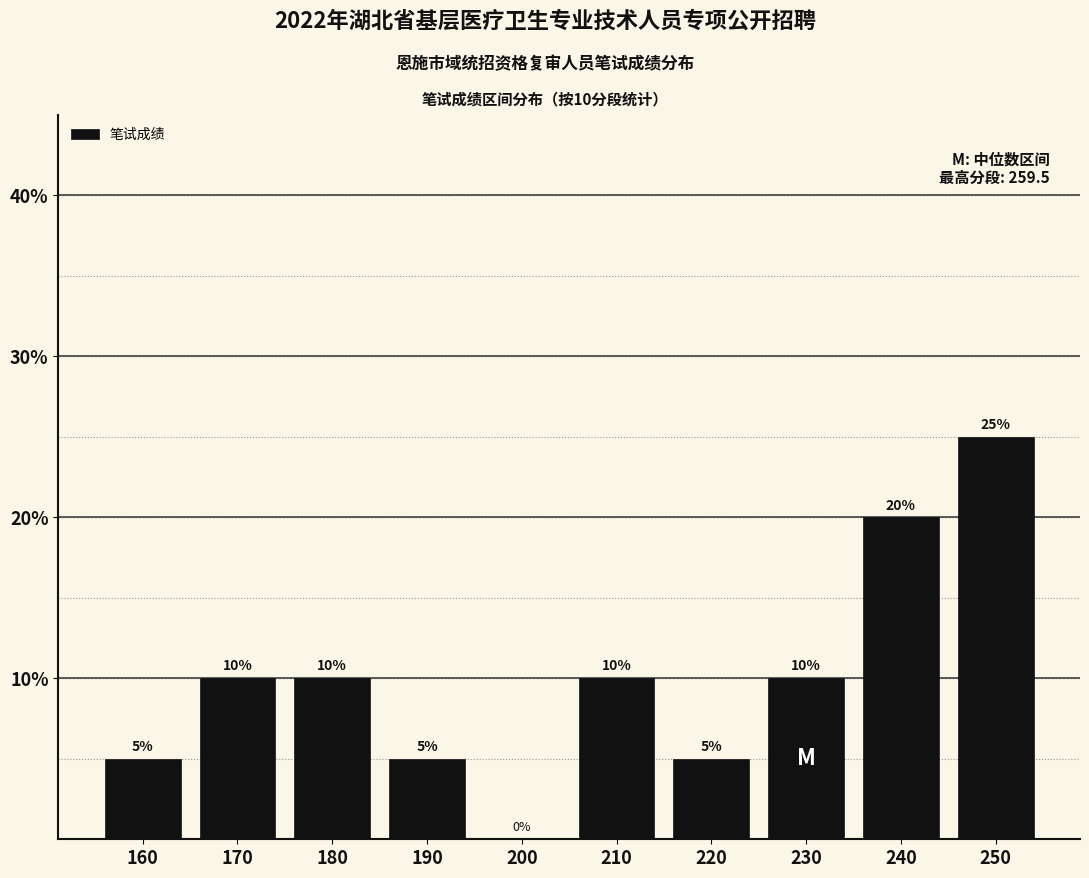

What is the change in value from 160 to 210?

+5